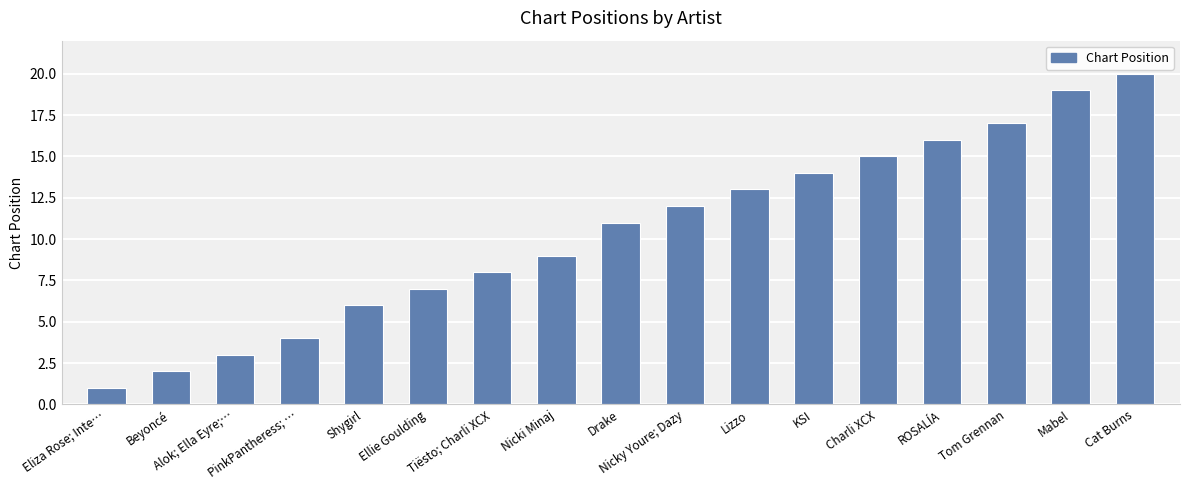

Which has a higher value, Nicki Minaj or Beyoncé?

Nicki Minaj